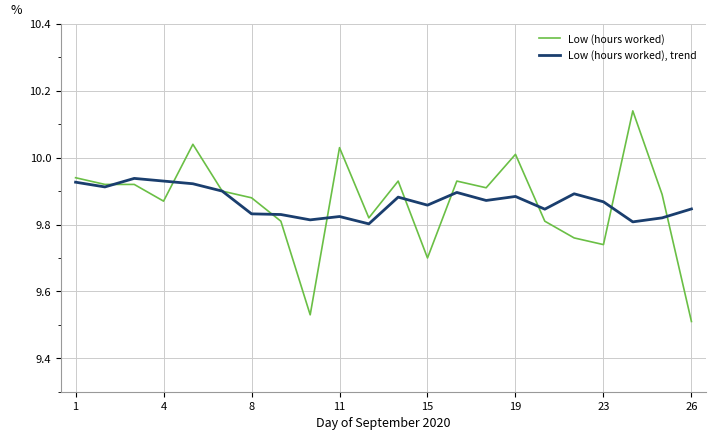

Rank the series by their maximum value, from lowest to highest.

Low (hours worked), trend, Low (hours worked)